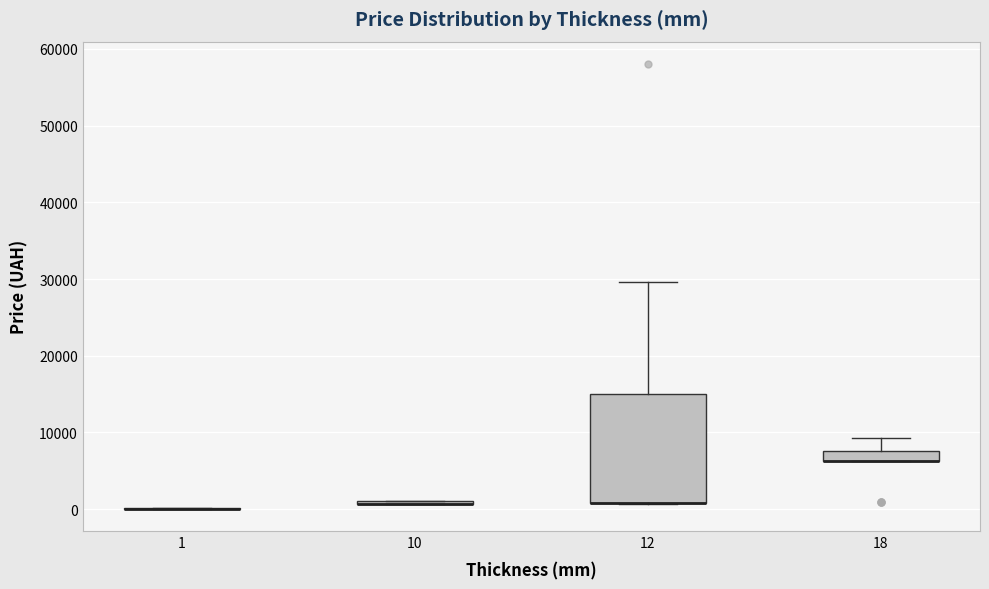

Which box is the tallest, from its lower edge to its upper edge?

12